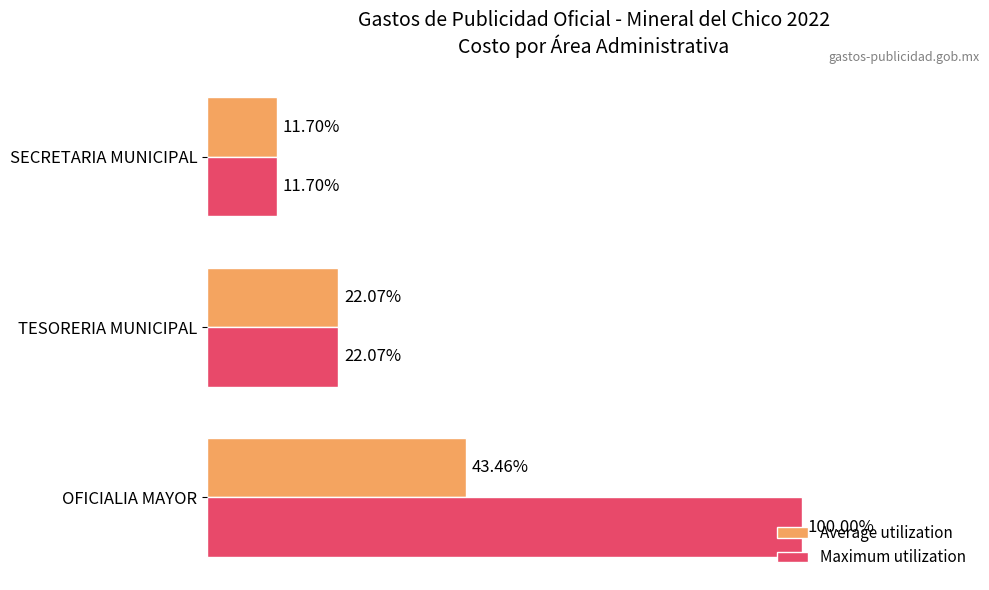

Which series has the largest range (max minus min)?

Maximum utilization